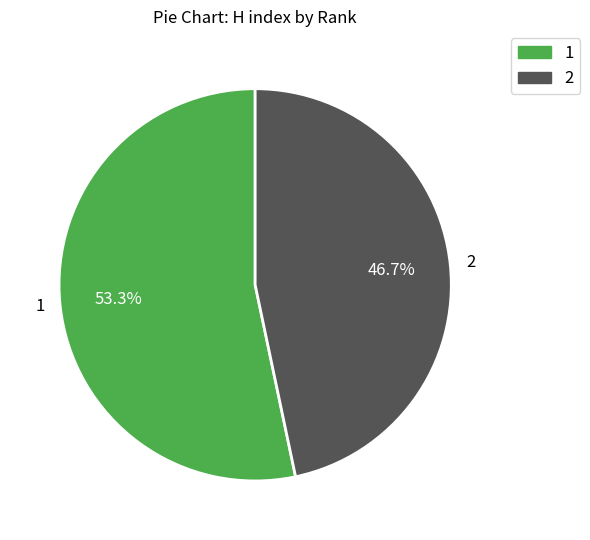

Count the number of slices in the pie.

2